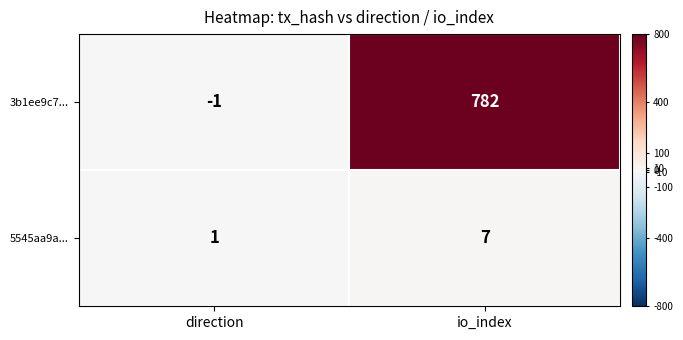

Reading left to right, list all the values displayed in this chart.

3b1ee9c7...: direction=-1	io_index=782
5545aa9a...: direction=1	io_index=7